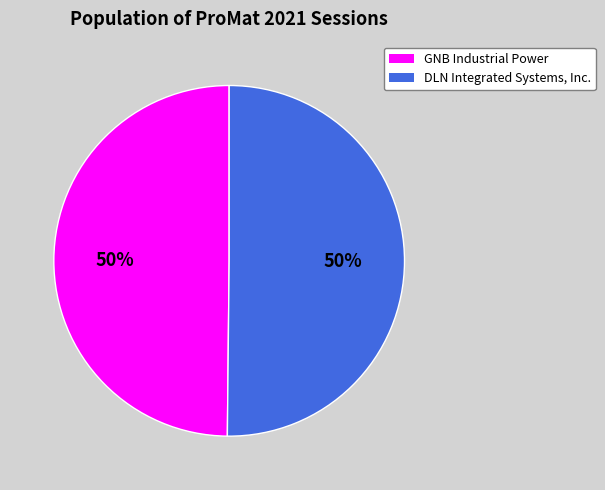

The DLN Integrated Systems, Inc. slice represents 56% of the pie. True or false?

False